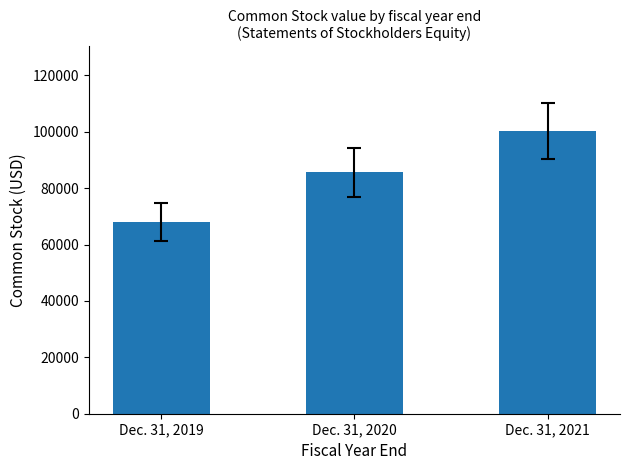

Which label corresponds to the largest value in the chart?

Dec. 31, 2021